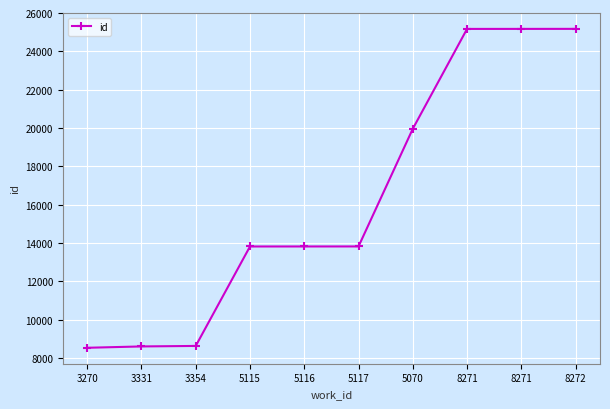

How many values are below 13819?

5